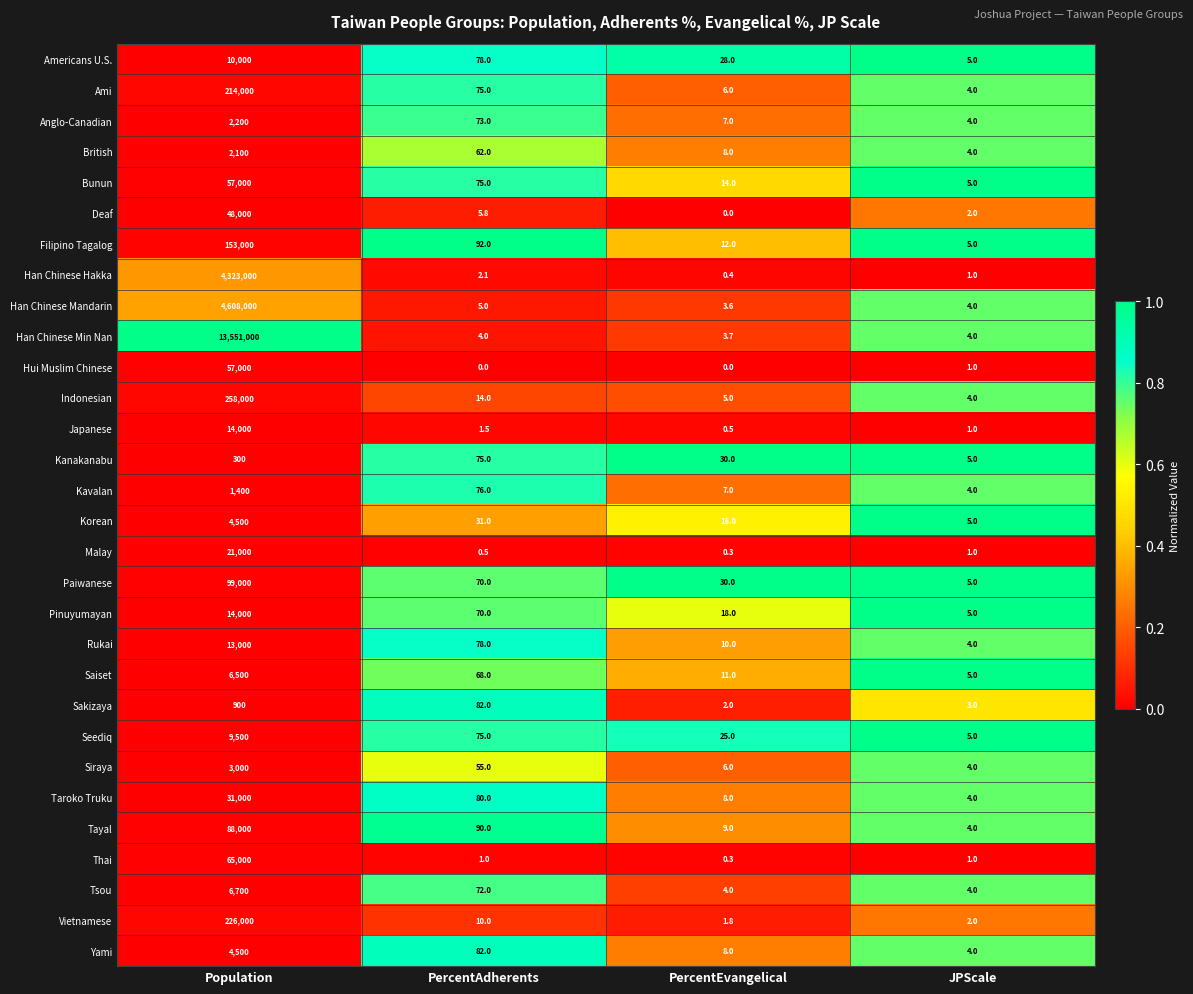

What is the difference between the highest and lowest values at PercentAdherents?

92.0